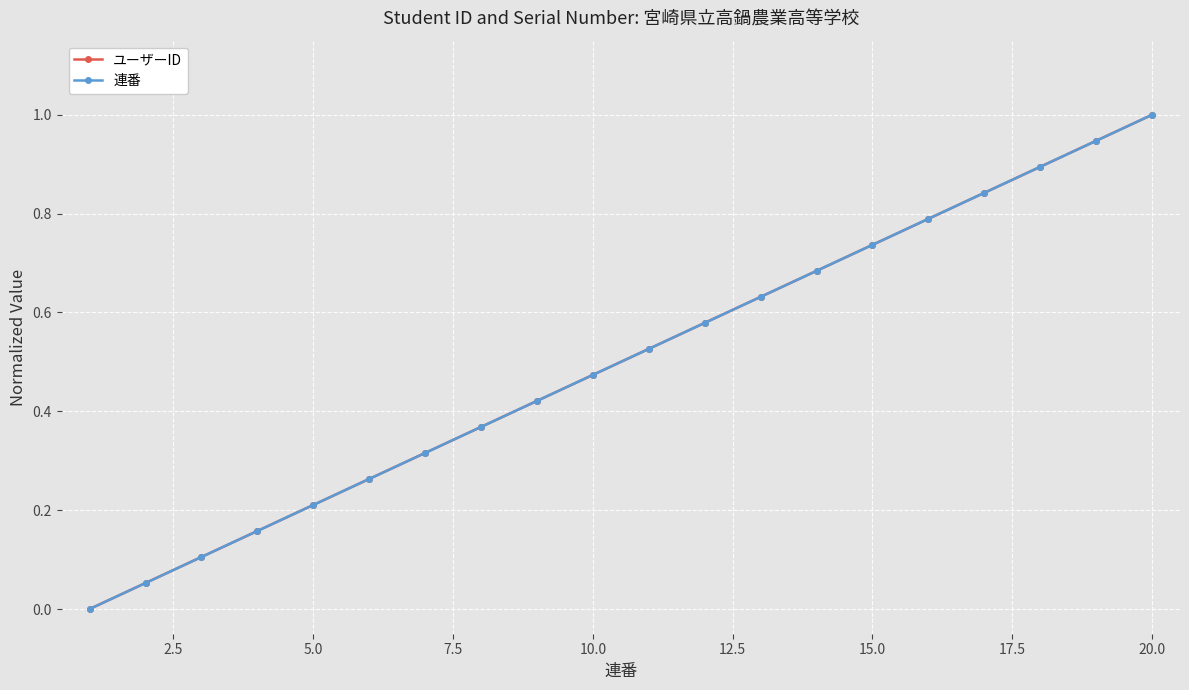

True or false: ユーザーID and 連番 intersect in this chart.

False